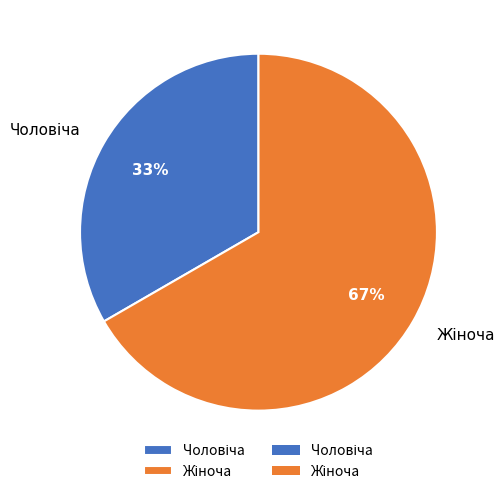

Is there a majority slice in this chart?

Yes